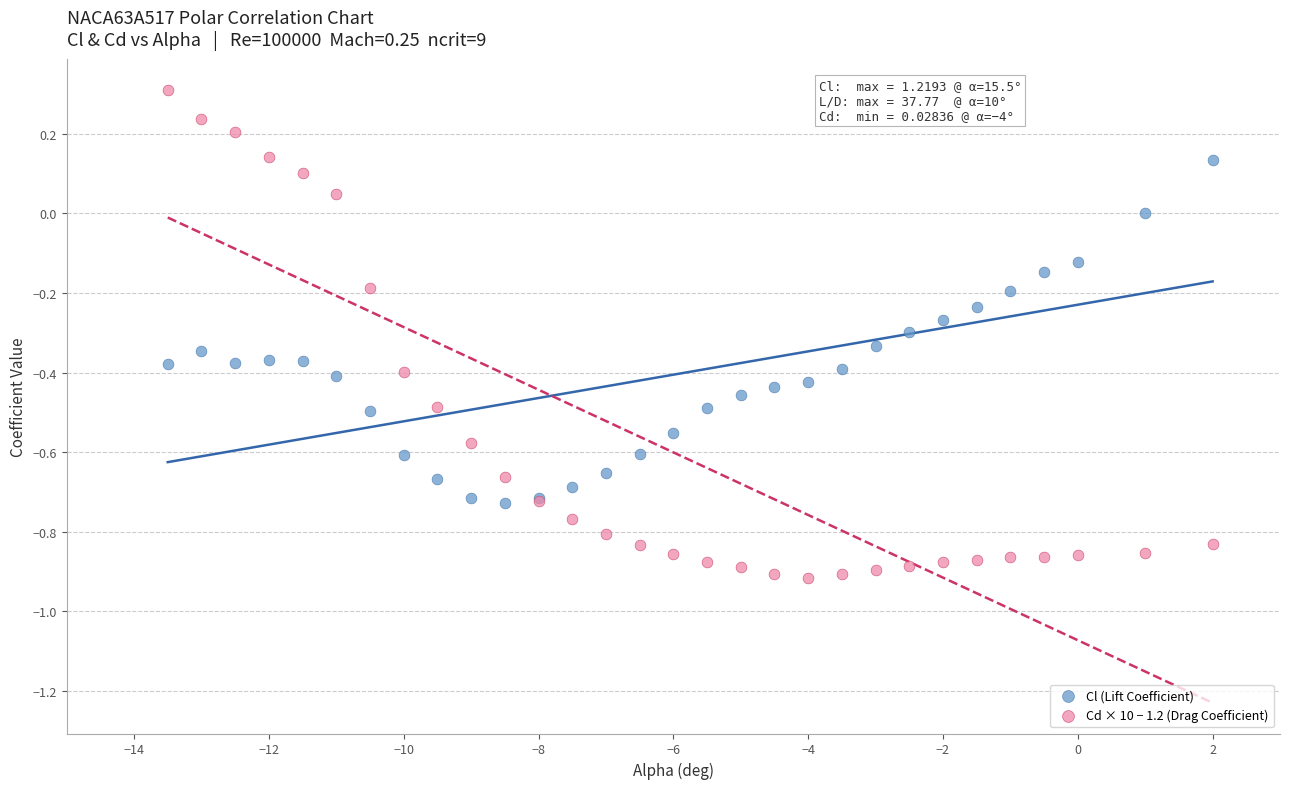

Which series contains the lowest Y value?

Cd × 10 − 1.2 (Drag Coefficient)